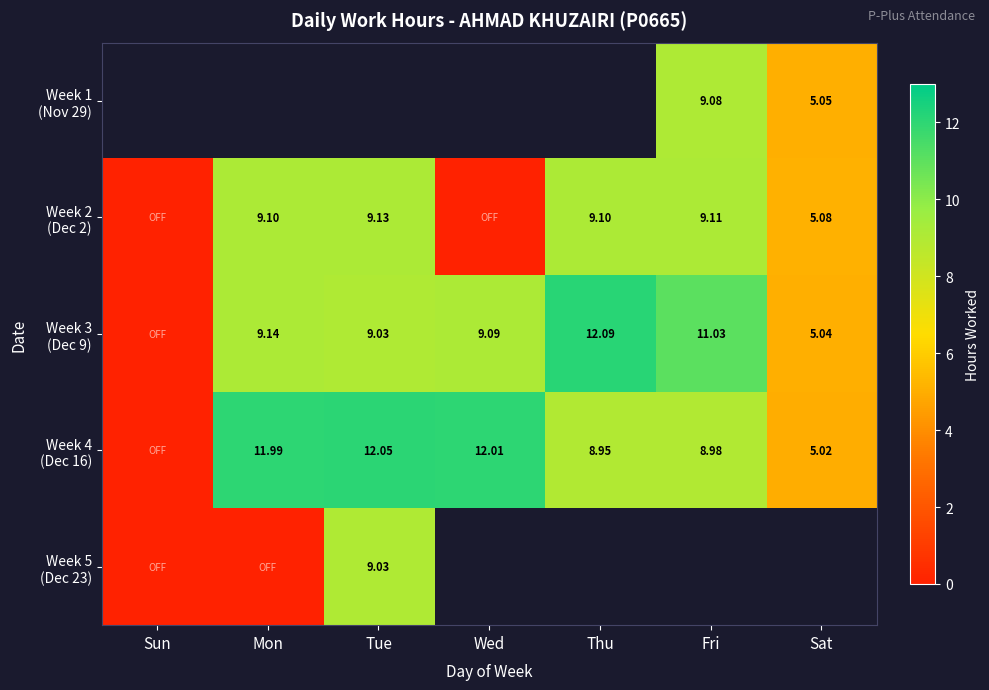

What is the average value of the Week 3 (Dec 9) series?

7.9